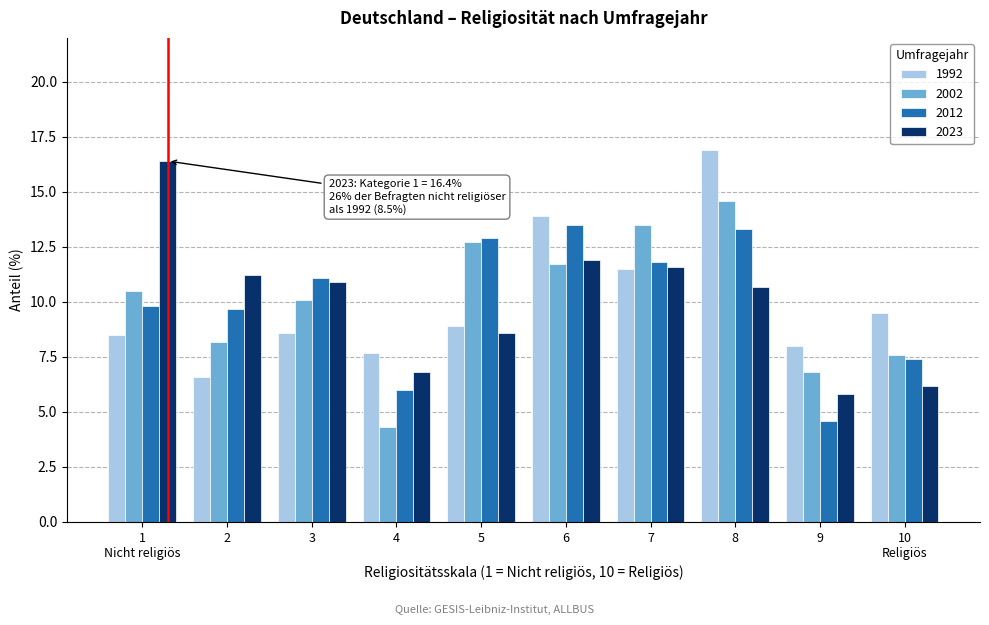

At which category is the sum across all series the highest?

8